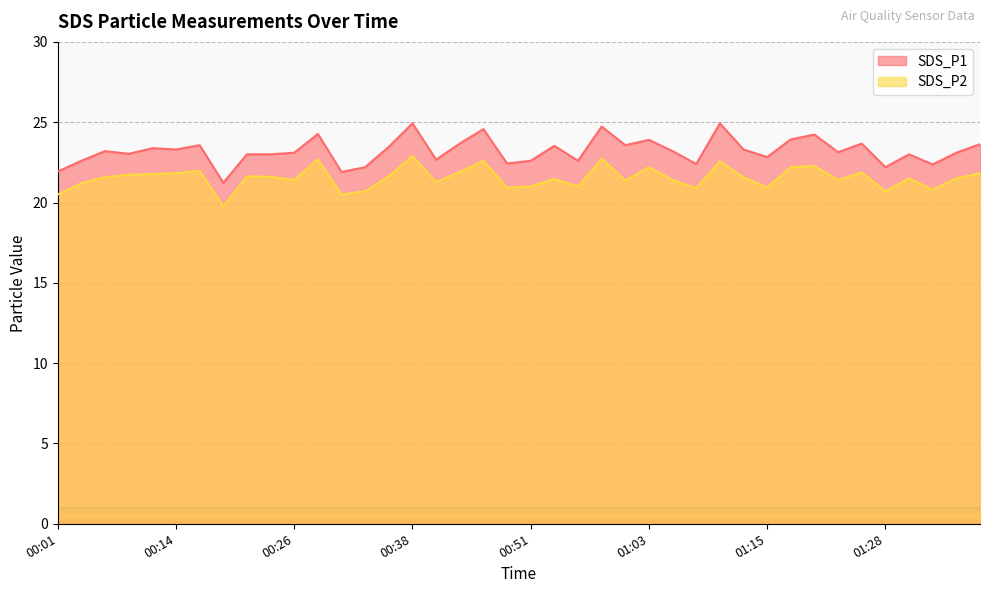

Which has a higher value, 00:43 or 00:19?

00:43